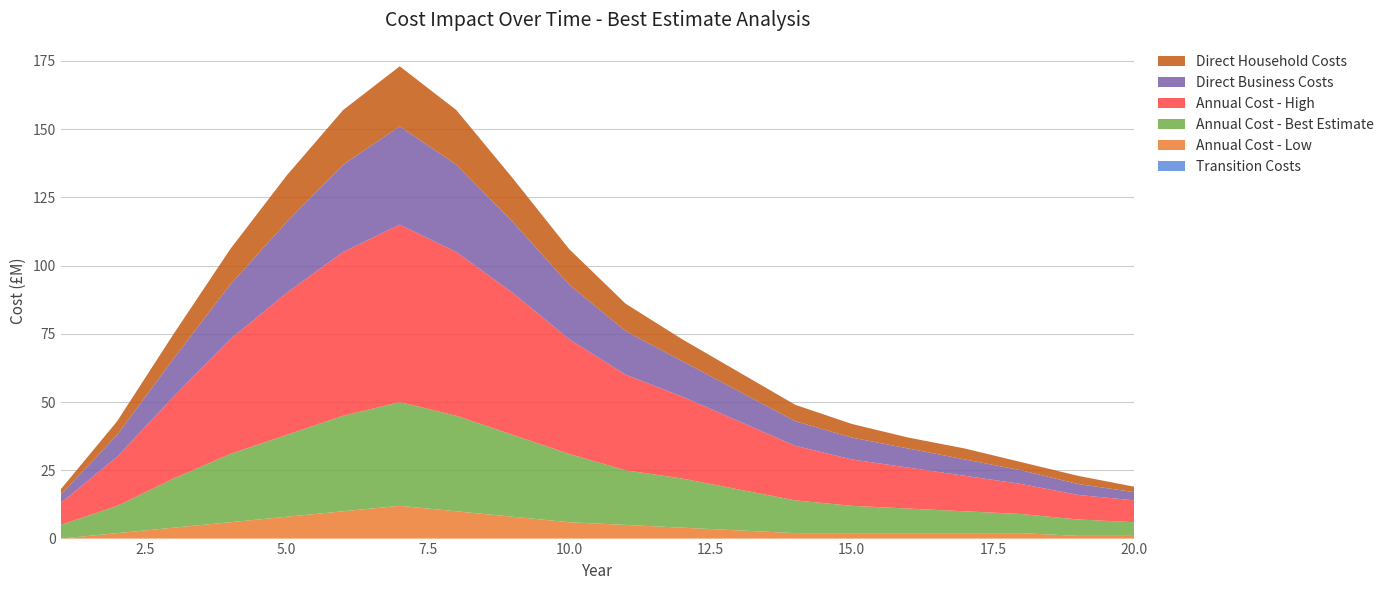

Reading right to left, transcribe all the data shown in this chart.

Transition Costs: 0	0	0	0	0	0	0	0	0	0	0	0	0	0	0	0	0	0	0	0
Annual Cost - Low: 1	1	2	2	2	2	2	3	4	5	6	8	10	12	10	8	6	4	2	0
Annual Cost - Best Estimate: 5	6	7	8	9	10	12	15	18	20	25	30	35	38	35	30	25	18	10	5
Annual Cost - High: 8	9	11	13	15	17	20	25	30	35	42	52	60	65	60	52	42	30	18	8
Direct Business Costs: 3	4	5	6	7	8	9	11	13	16	20	26	32	36	32	26	20	14	8	3
Direct Household Costs: 2	3	3	4	4	5	6	7	8	10	13	16	20	22	20	17	13	9	5	2